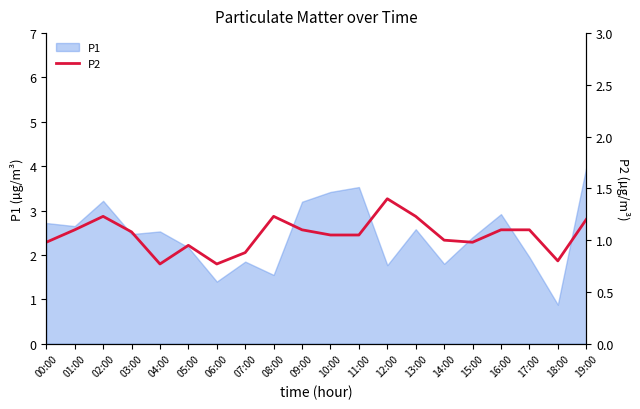

How many values exceed 1?

12